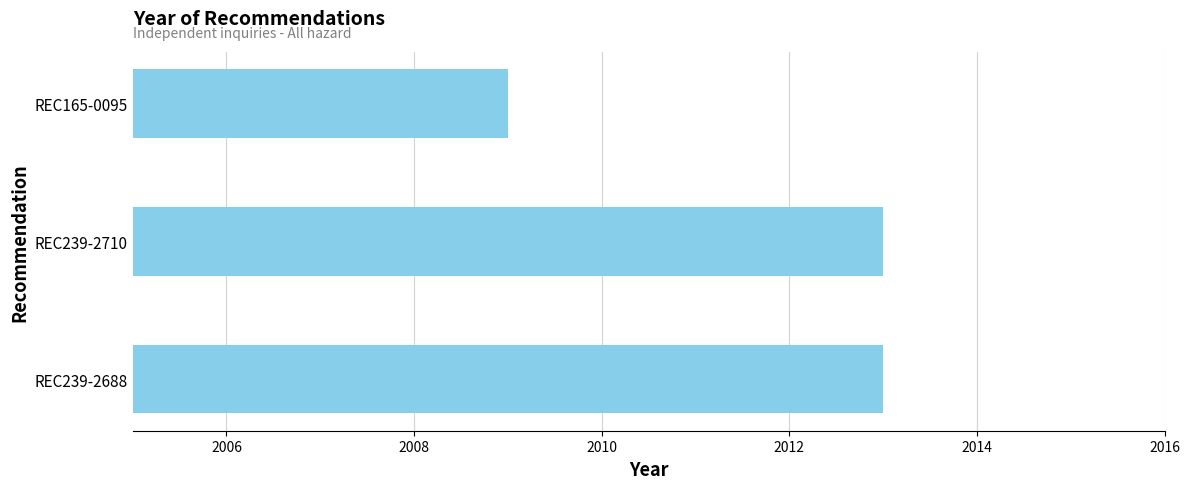

The chart shows a value of 3570 at REC165-0095. True or false?

False